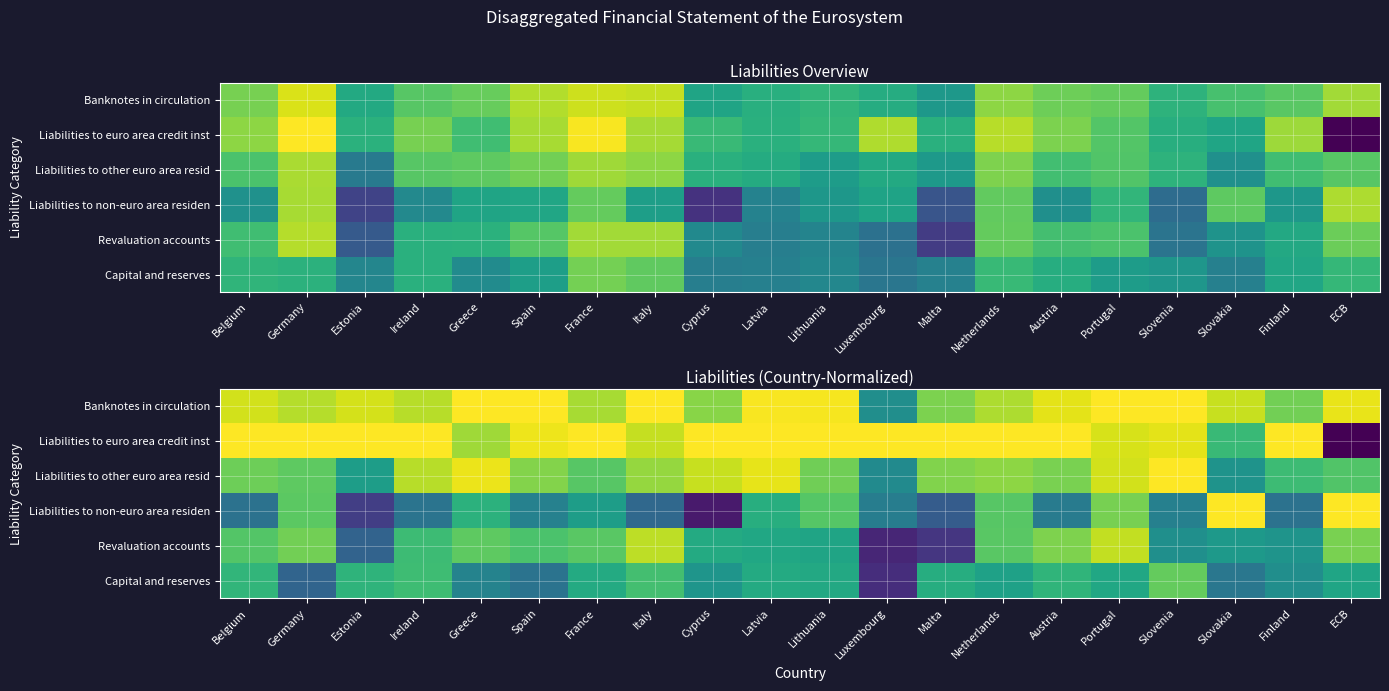

What is the sum of the Liabilities to euro area credit inst values at Finland and Slovenia?

13.5